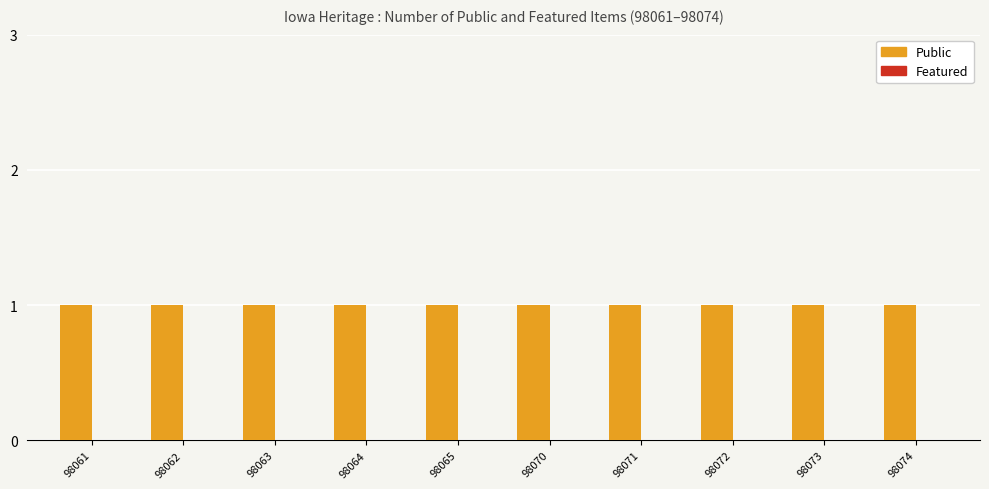

Which label corresponds to the largest value in the chart?

98061